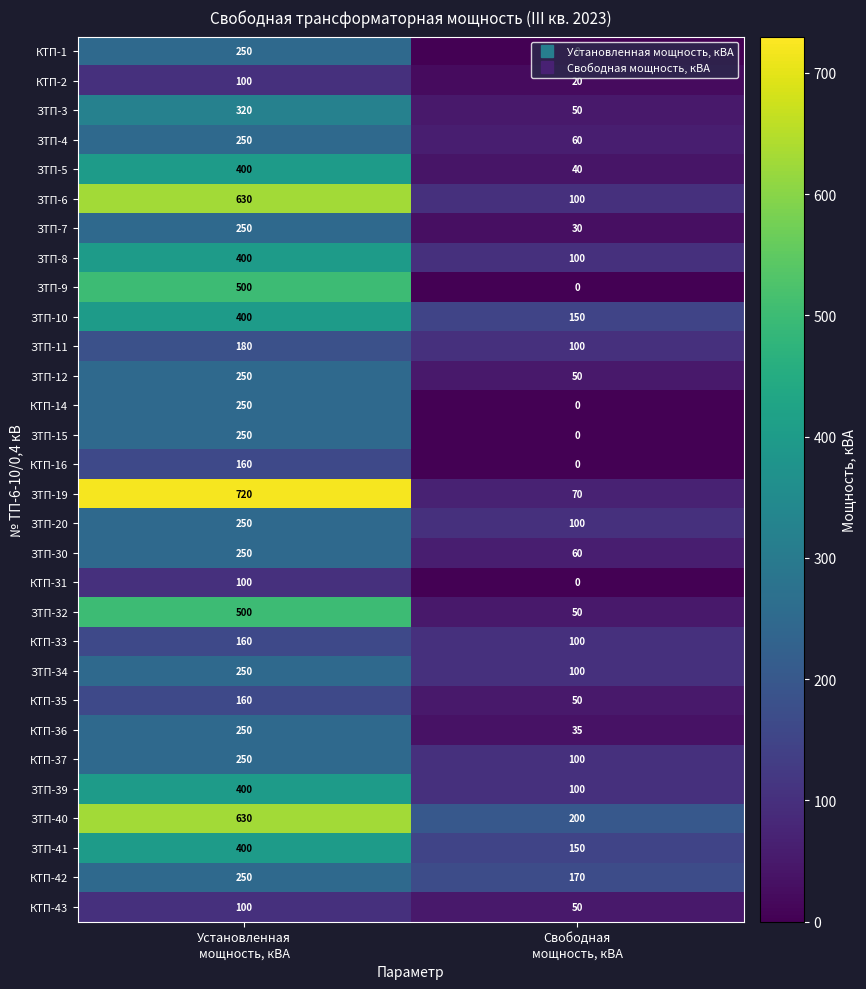

At which category does the chart reach its minimum across all series?

Свободная
мощность, кВА